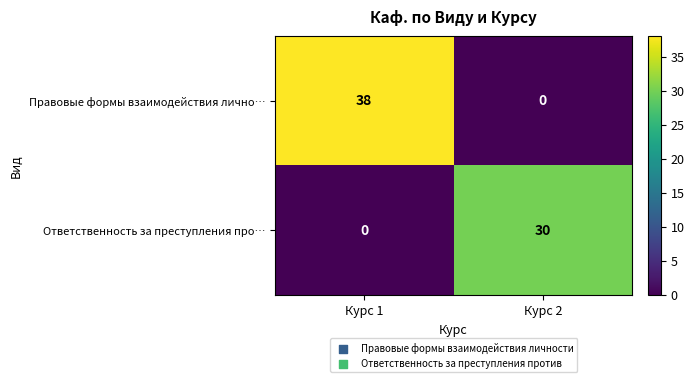

What is the greatest value displayed?

38